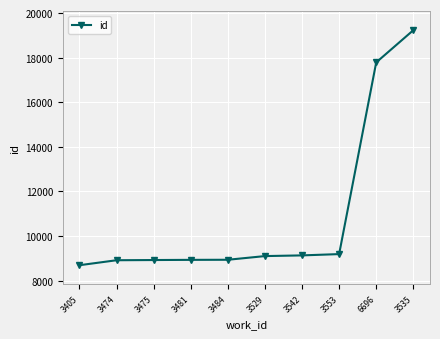

What is the minimum value shown in the chart?

8696